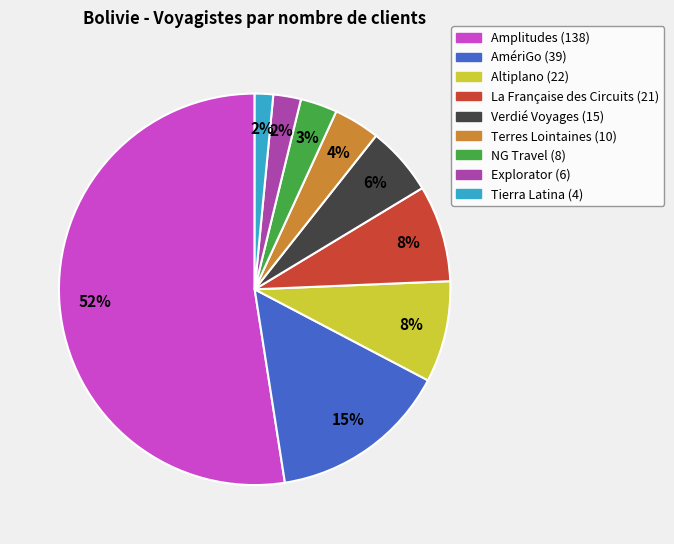

How many segments does this pie chart have?

9